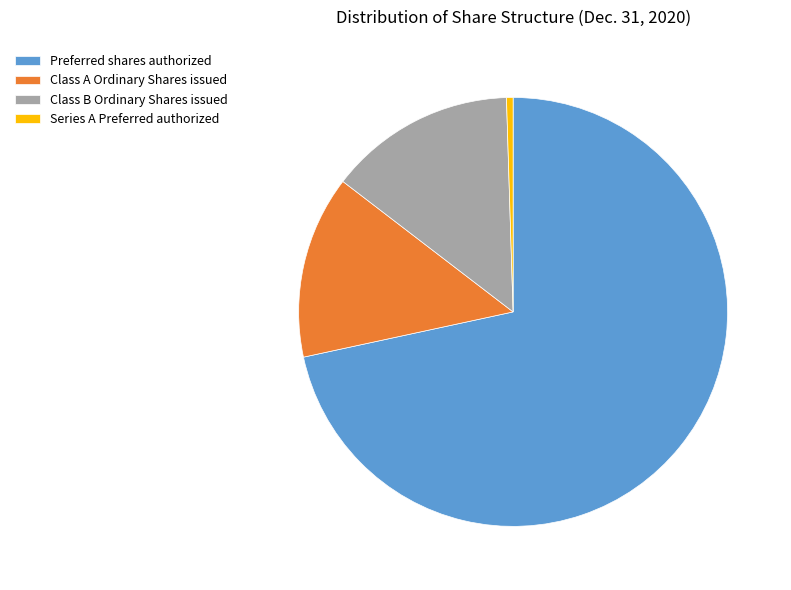

Is it true that Class A Ordinary Shares issued is 23% of the pie?

False